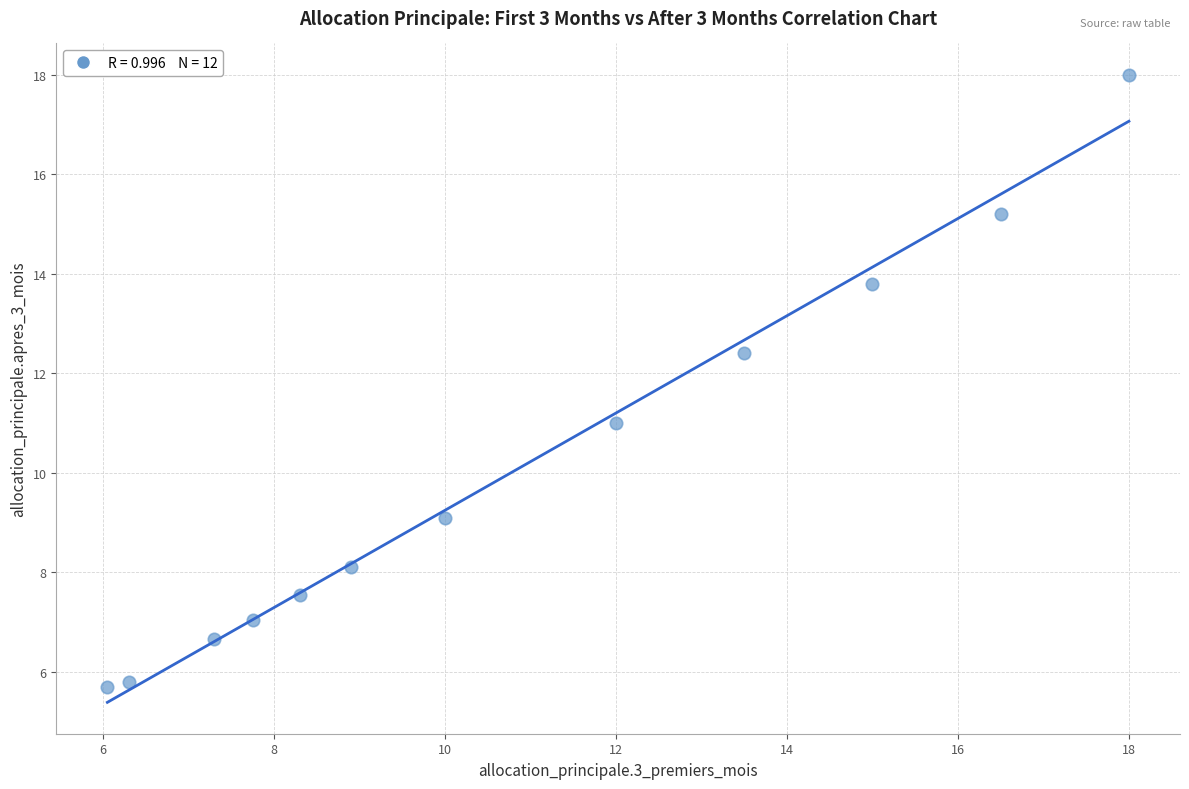

What is the average X value?

10.8